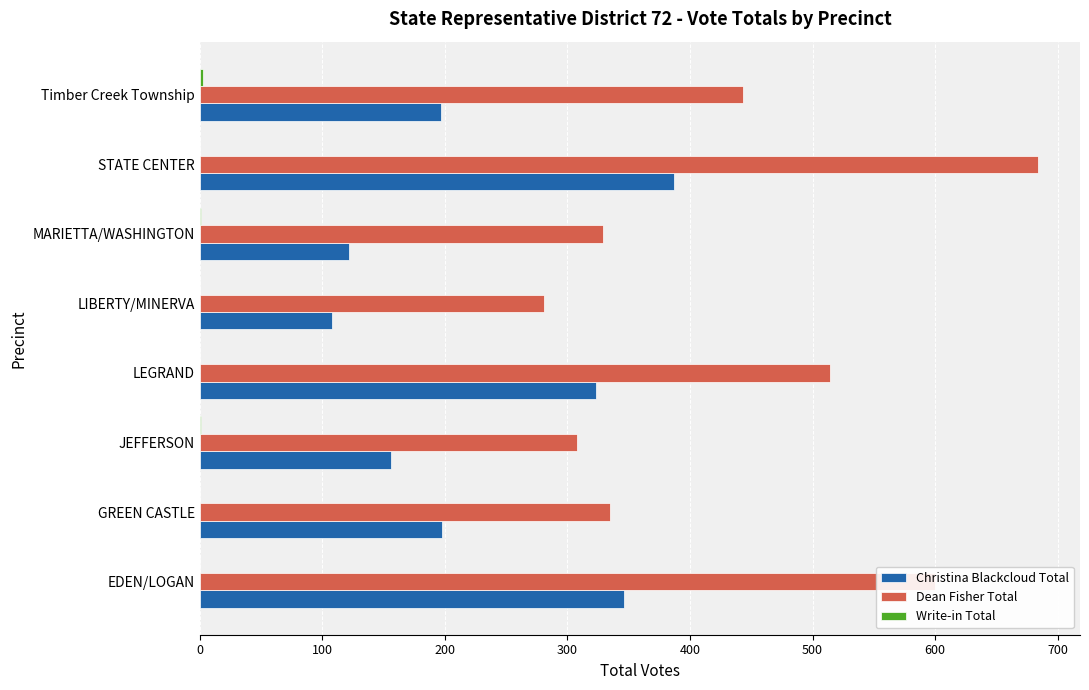

Which series changed the most between EDEN/LOGAN and STATE CENTER?

Dean Fisher Total